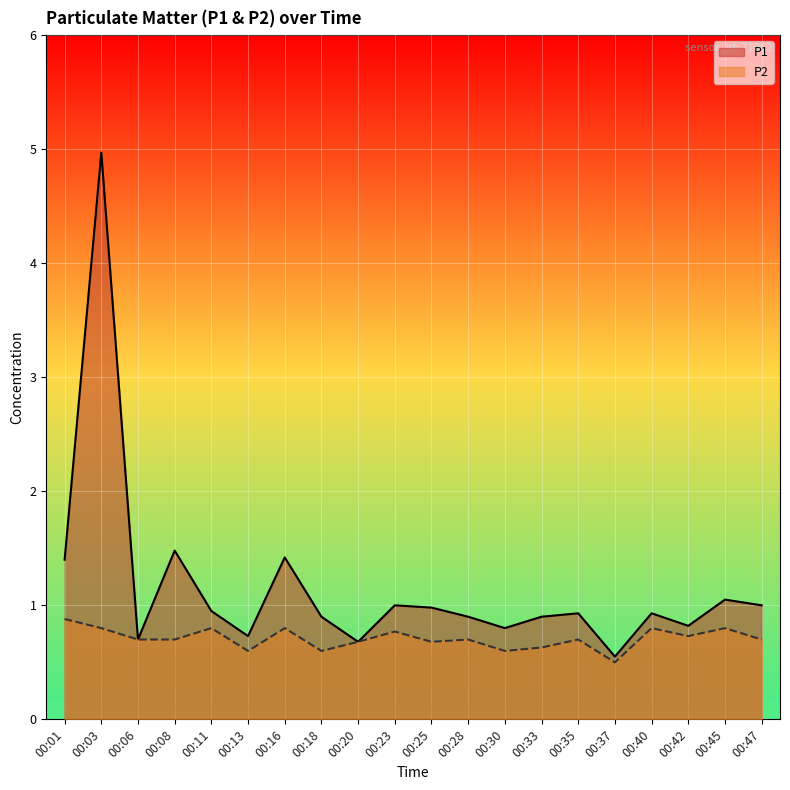

What is the value of the P2 point at the 10th from the left?

0.8